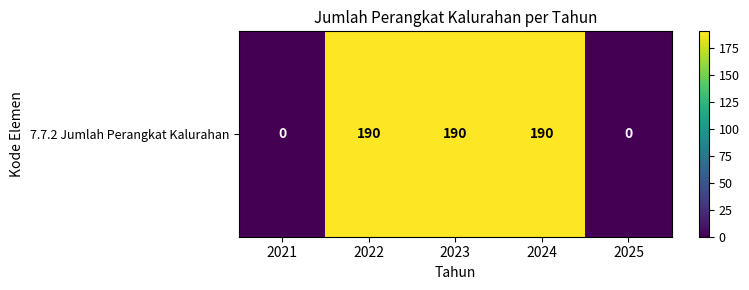

Where is the data nearest to the value 95?

2021